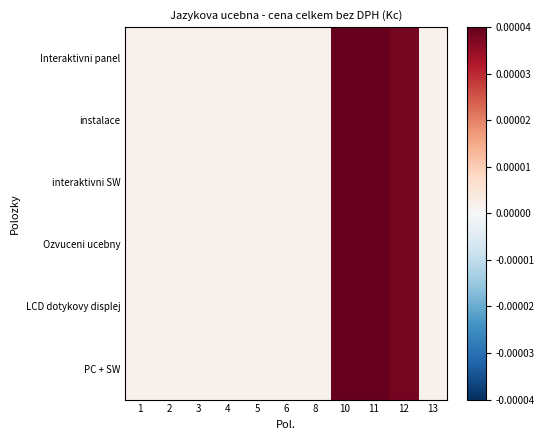

How many series are shown in this chart?

6